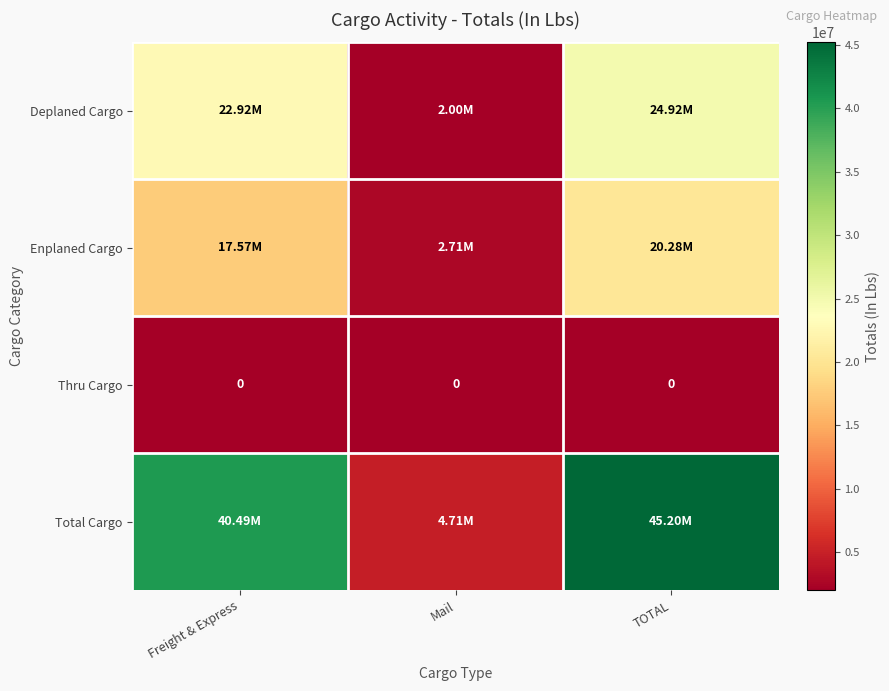

What is the sum of the Total Cargo values at TOTAL and Mail?

49908052